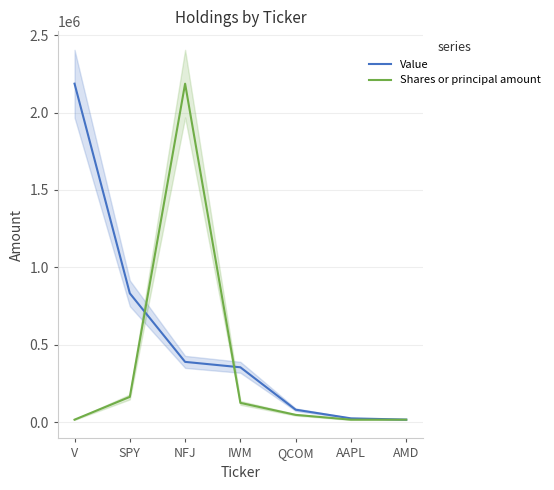

What is the label of the 3rd point from the left?

NFJ